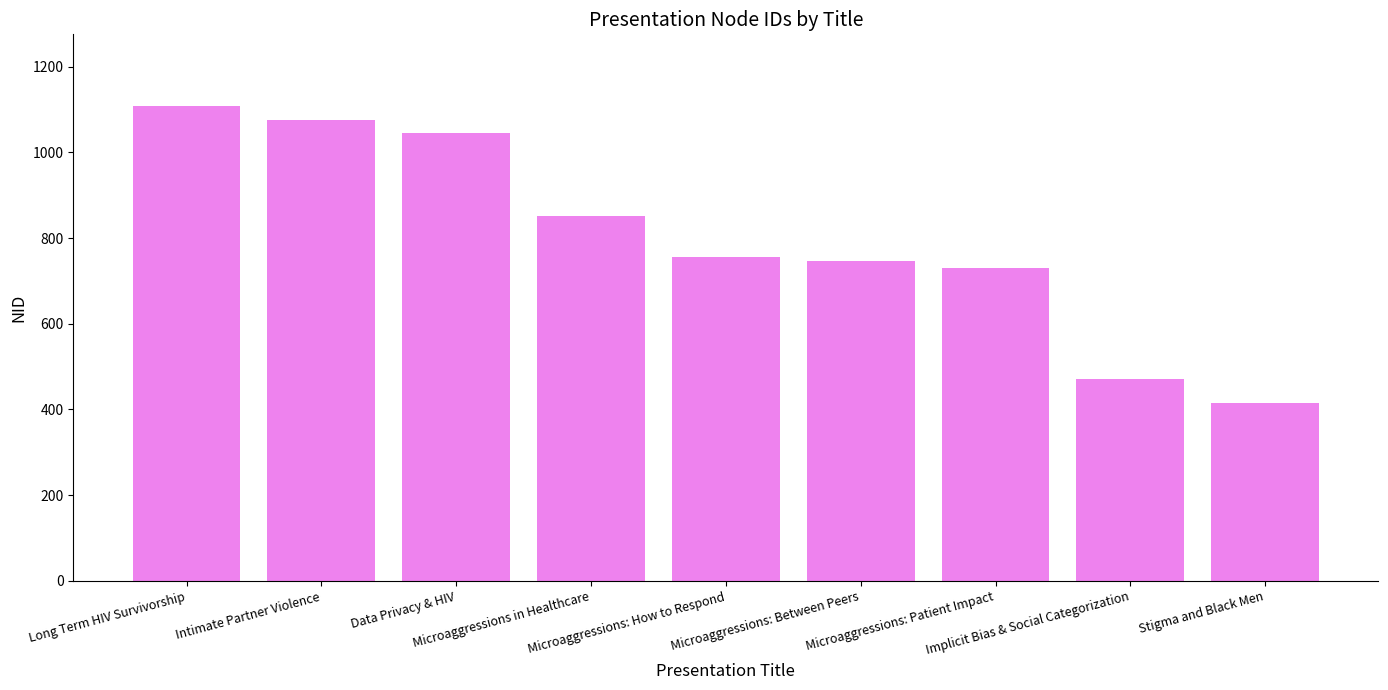

What is the sum of all values?

7198